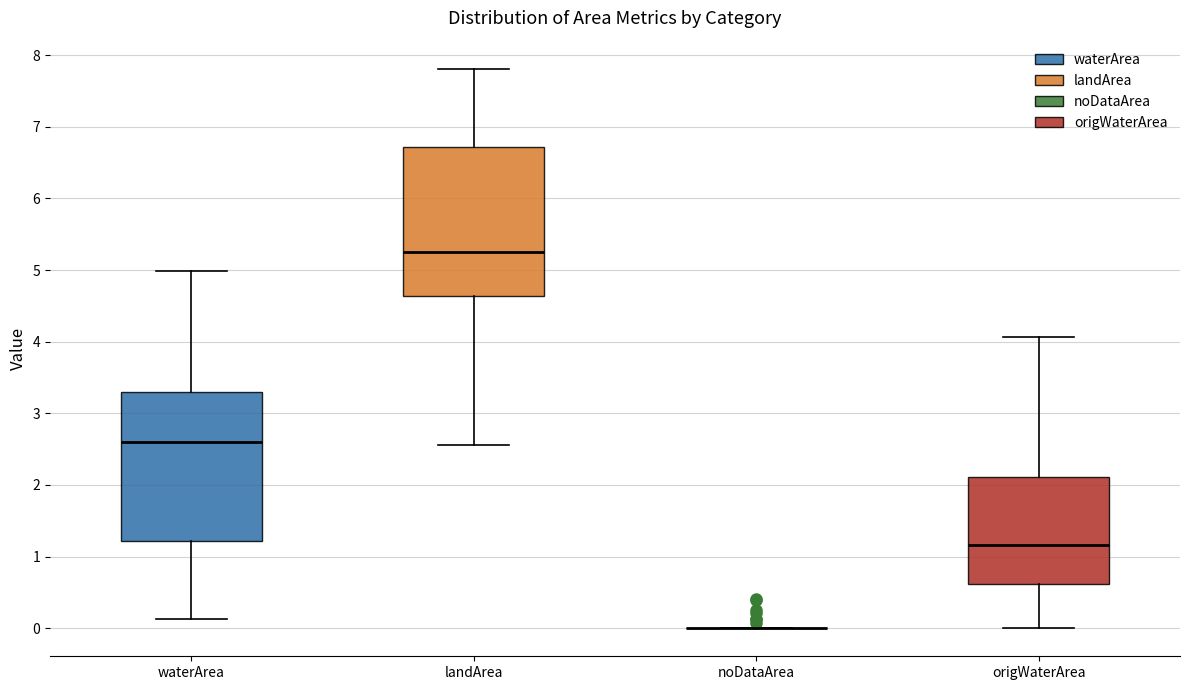

Reading left to right, transcribe this box plot: for each box, give where its median line is, the range the box spans, and where its two whiskers end, as read against the y-axis. The values are not printed on the chart, so give them approximately, as read against the axis.

waterArea: median 2.6, box 1.2 to 3.3, whiskers 0.1 to 5.0
landArea: median 5.3, box 4.6 to 6.7, whiskers 2.6 to 7.8
noDataArea: box collapsed to a line at 0.0, whiskers 0.0 to 0.0
origWaterArea: median 1.2, box 0.6 to 2.1, whiskers 0.0 to 4.1